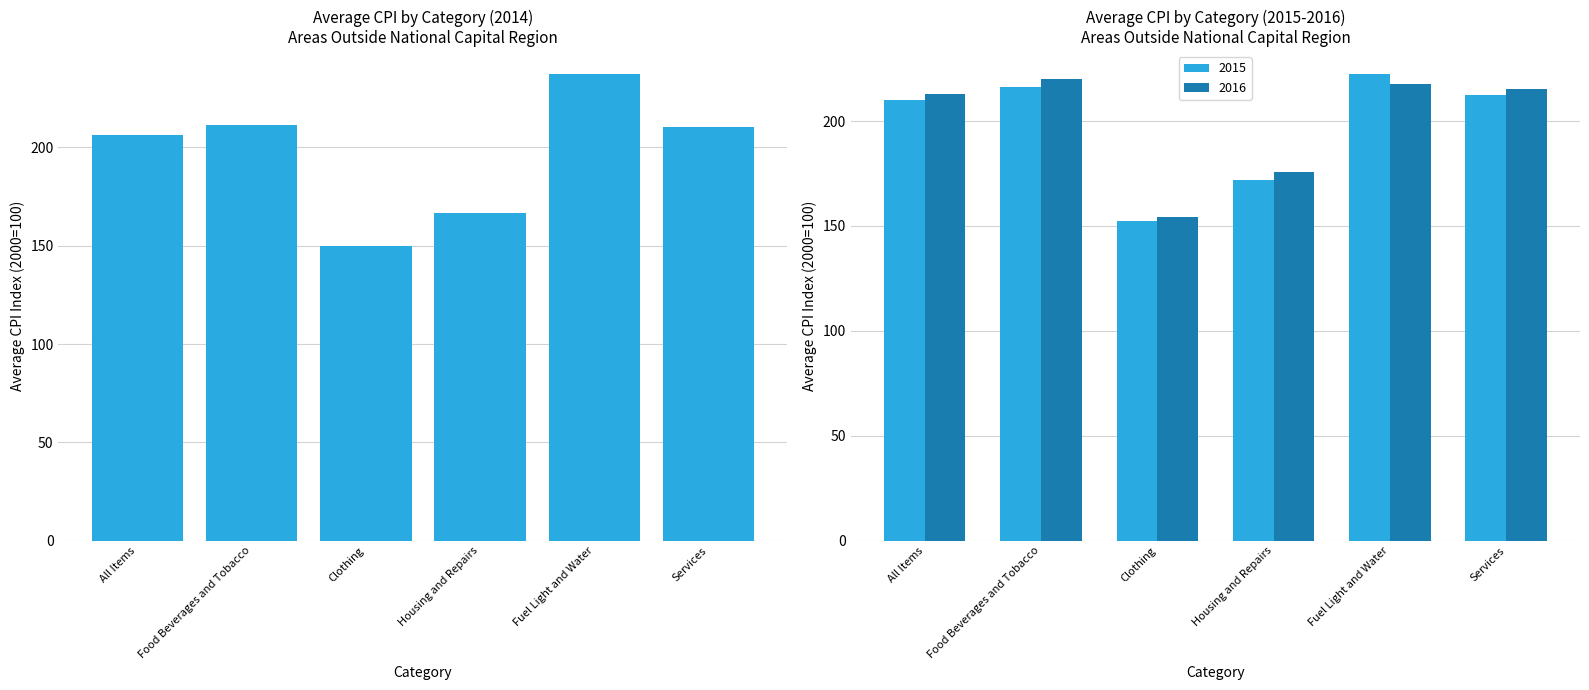

Which label corresponds to the smallest value in the chart?

Clothing 2014